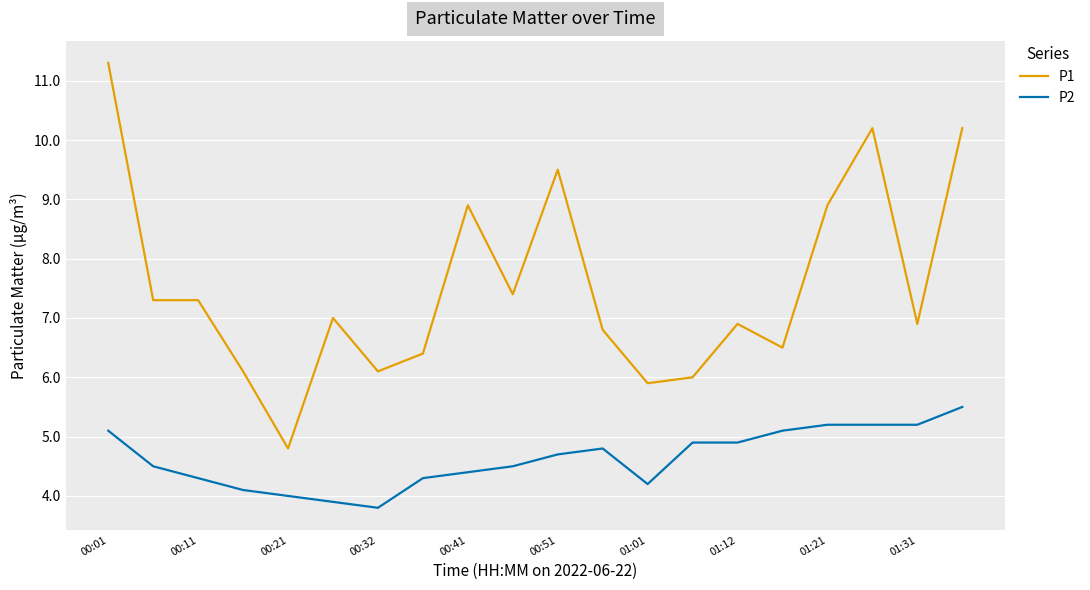

Which series has the largest total across all categories?

P1